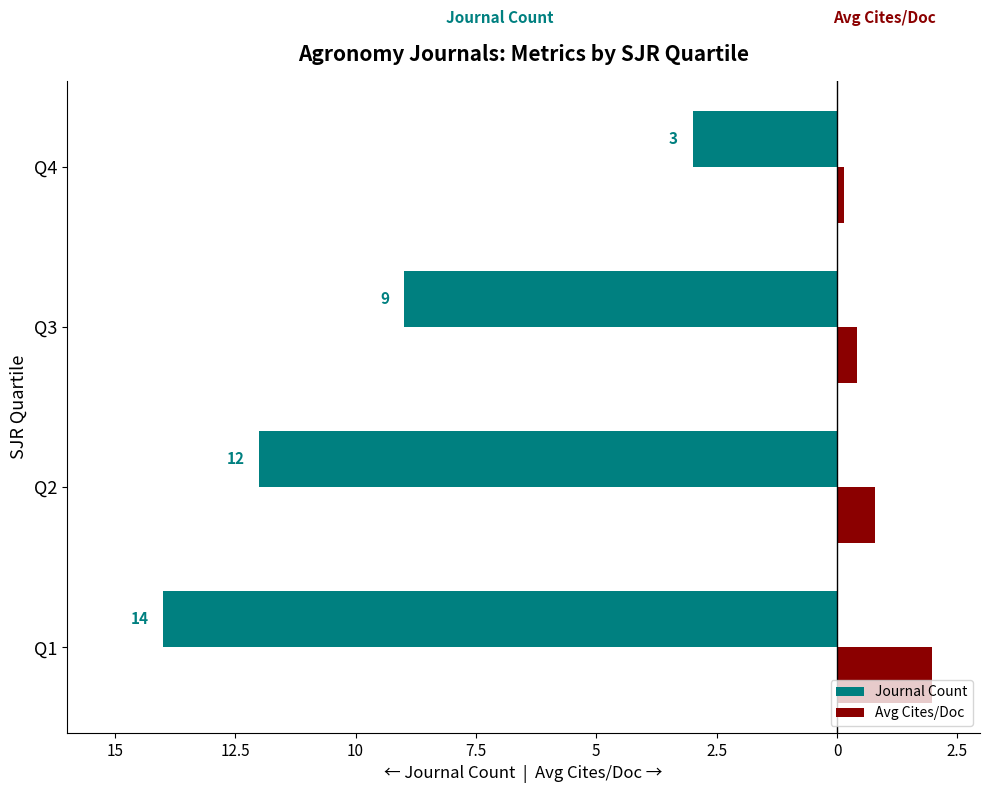

What are all the series names shown in the legend?

Journal Count, Avg Cites/Doc